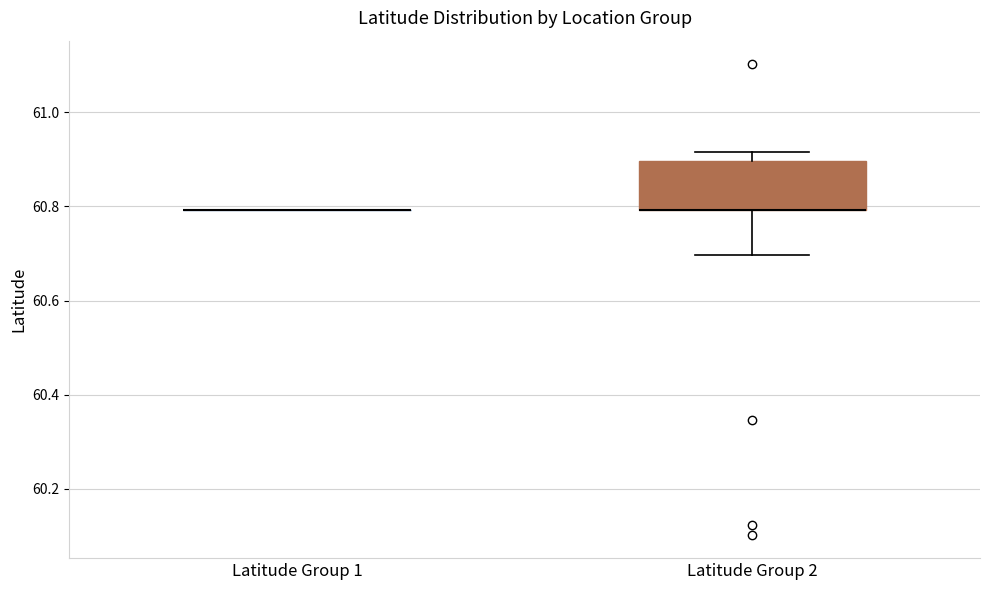

Comparing the boxes themselves (not the whiskers), which one is the tallest?

Latitude Group 2